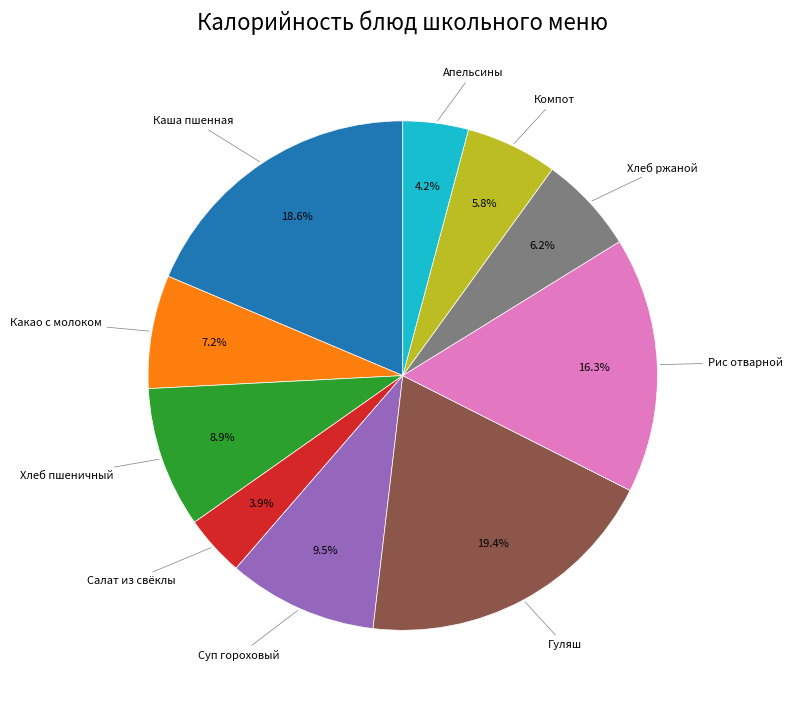

To the nearest percent, what is the combined percentage of Какао с молоком and Хлеб пшеничный?

16%